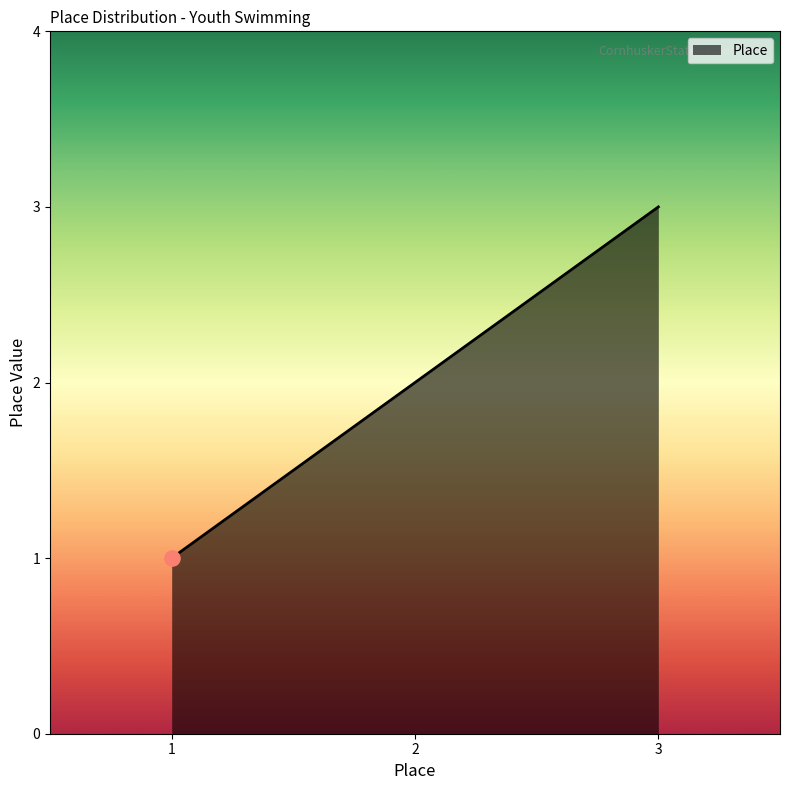

Which has a higher value, 1 or 3?

3